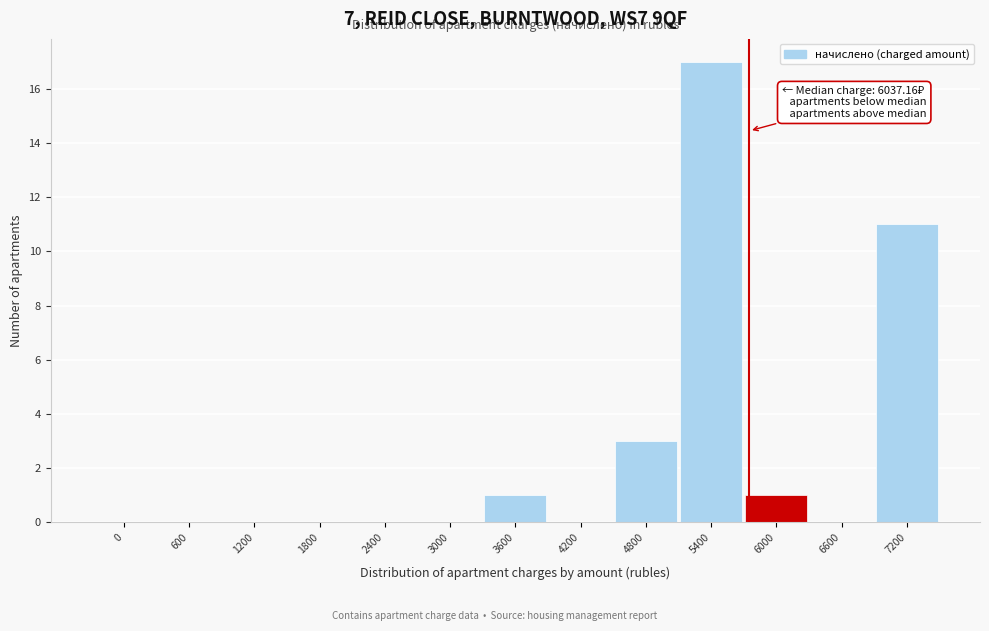

Reading left to right, transcribe all the data shown in this chart.

0=0	600=0	1200=0	1800=0	2400=0	3000=0	3600=1	4200=0	4800=3	5400=17	6000=1	6600=0	7200=11